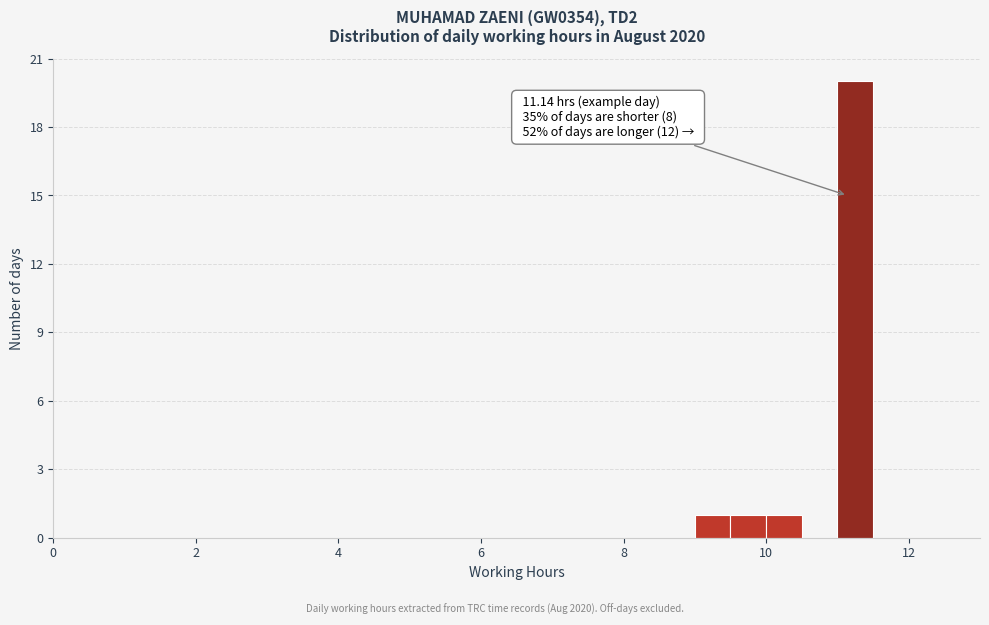

Read against the x-axis, roughly where is the centre of the tallest bar?

11.2